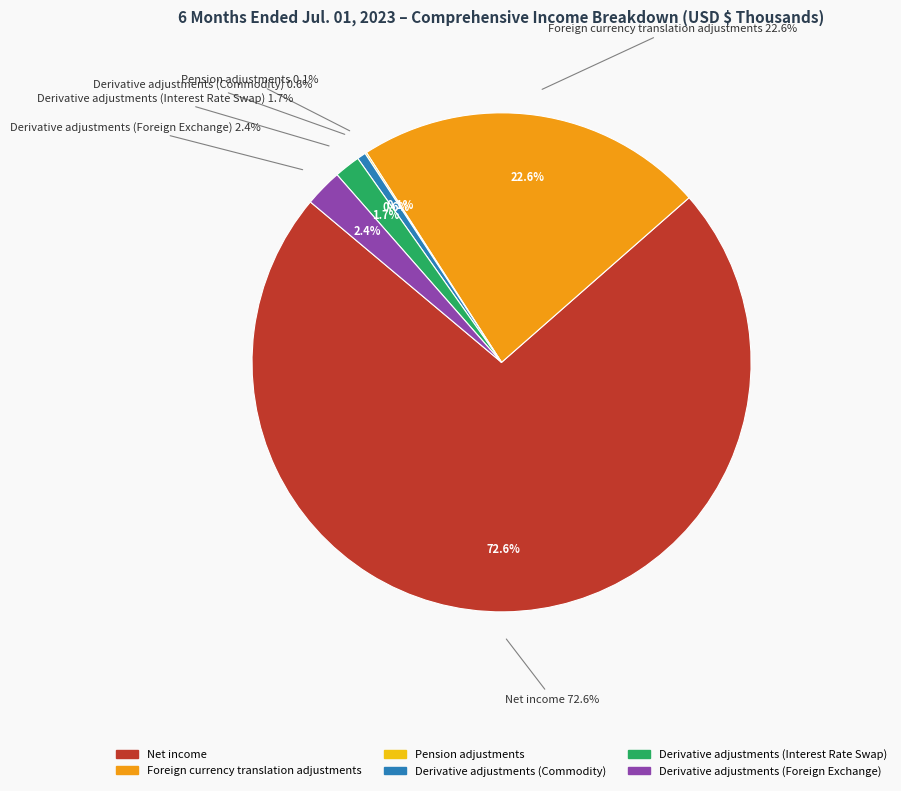

Is it true that Foreign currency translation adjustments is 23% of the pie?

True